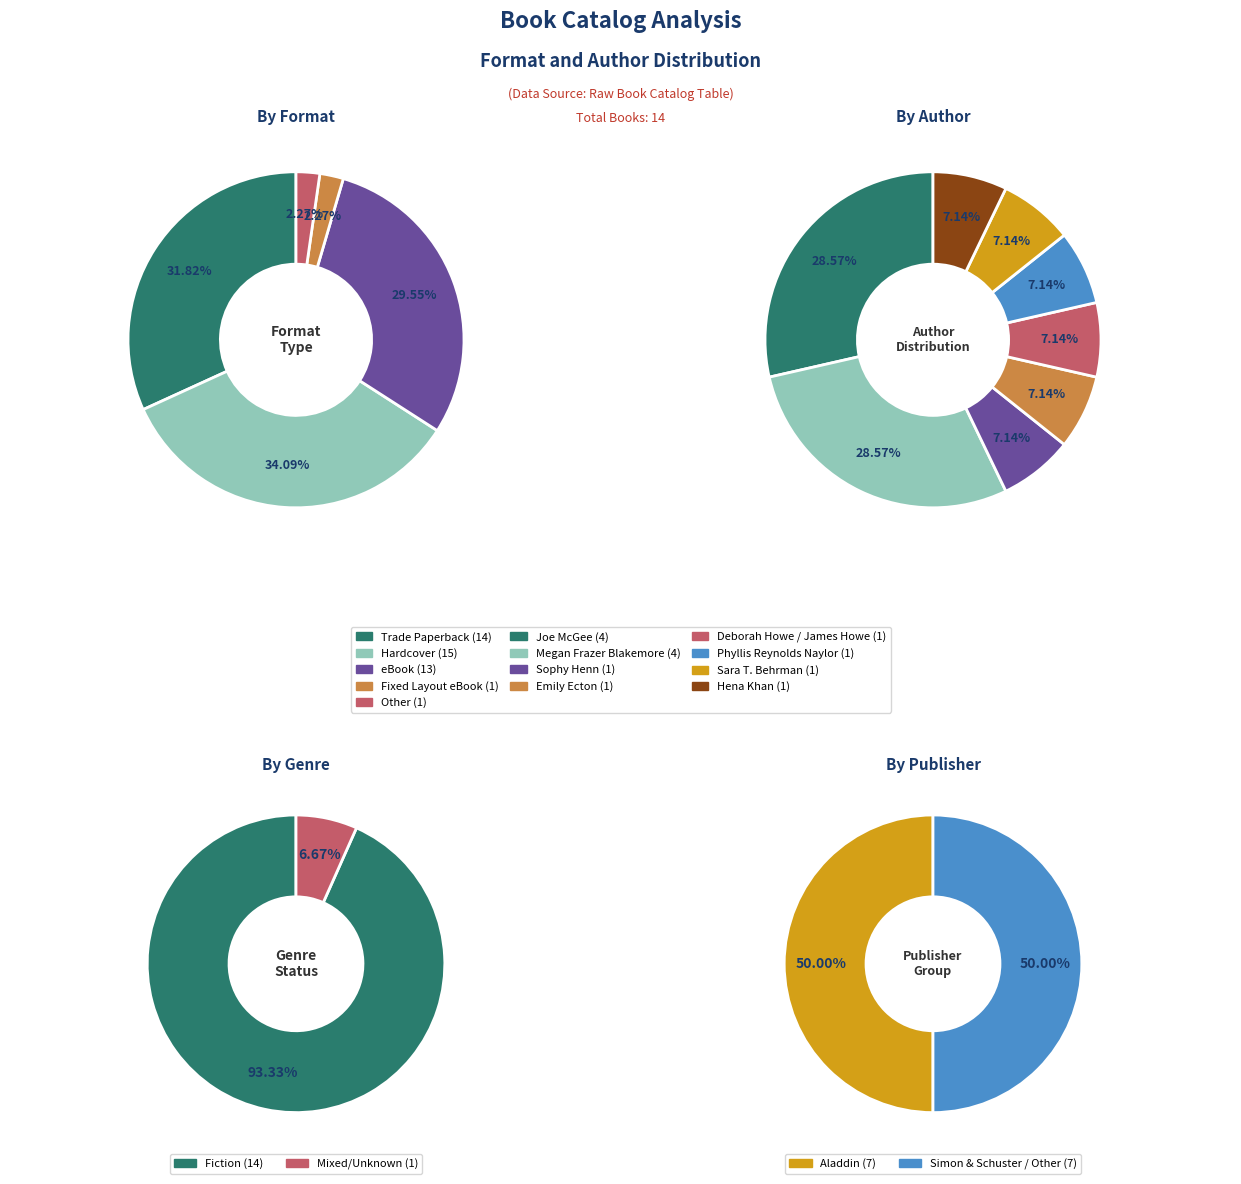

To the nearest percent, what is the difference between the Fixed Layout eBook and eBook slice percentages?

27%